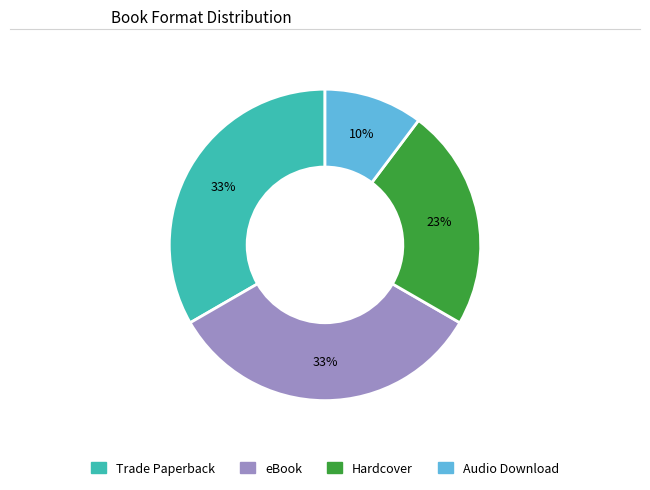

To the nearest percent, what is the difference between the Hardcover and Trade Paperback slice percentages?

10%